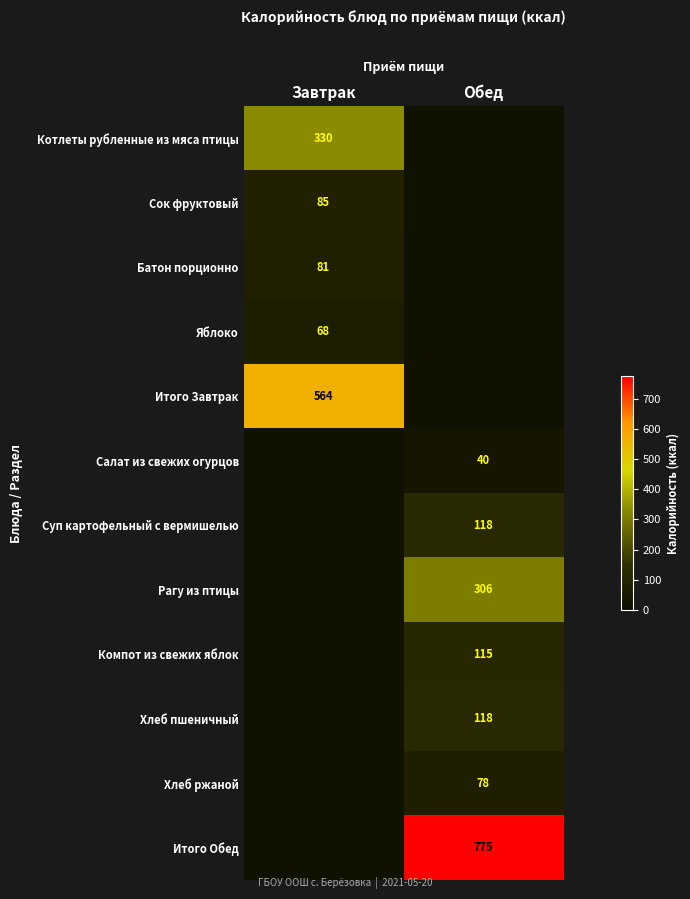

The Суп картофельный с вермишелью series shows 76 at Обед. True or false?

False